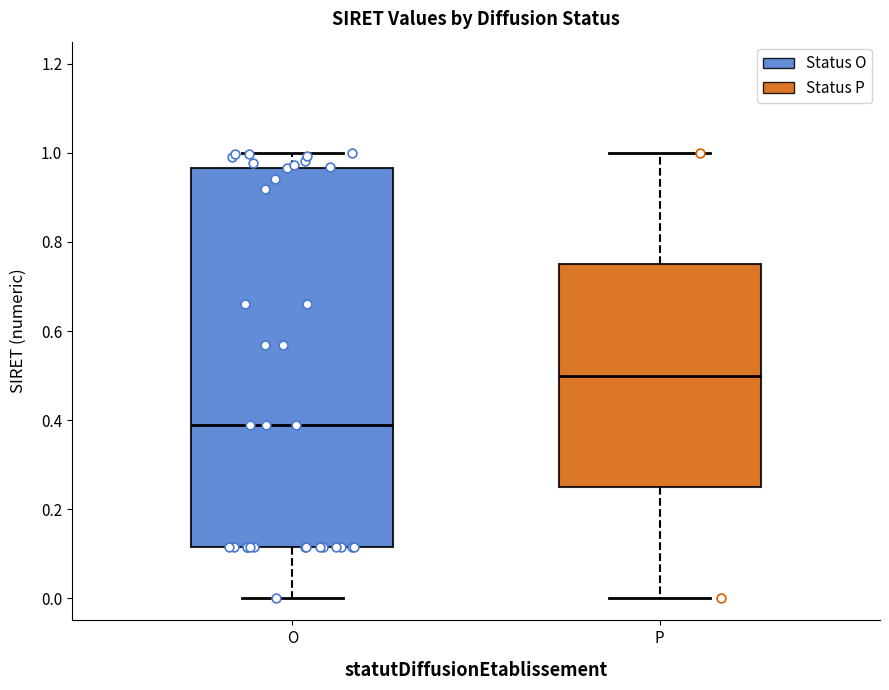

Which box has the highest median line?

P